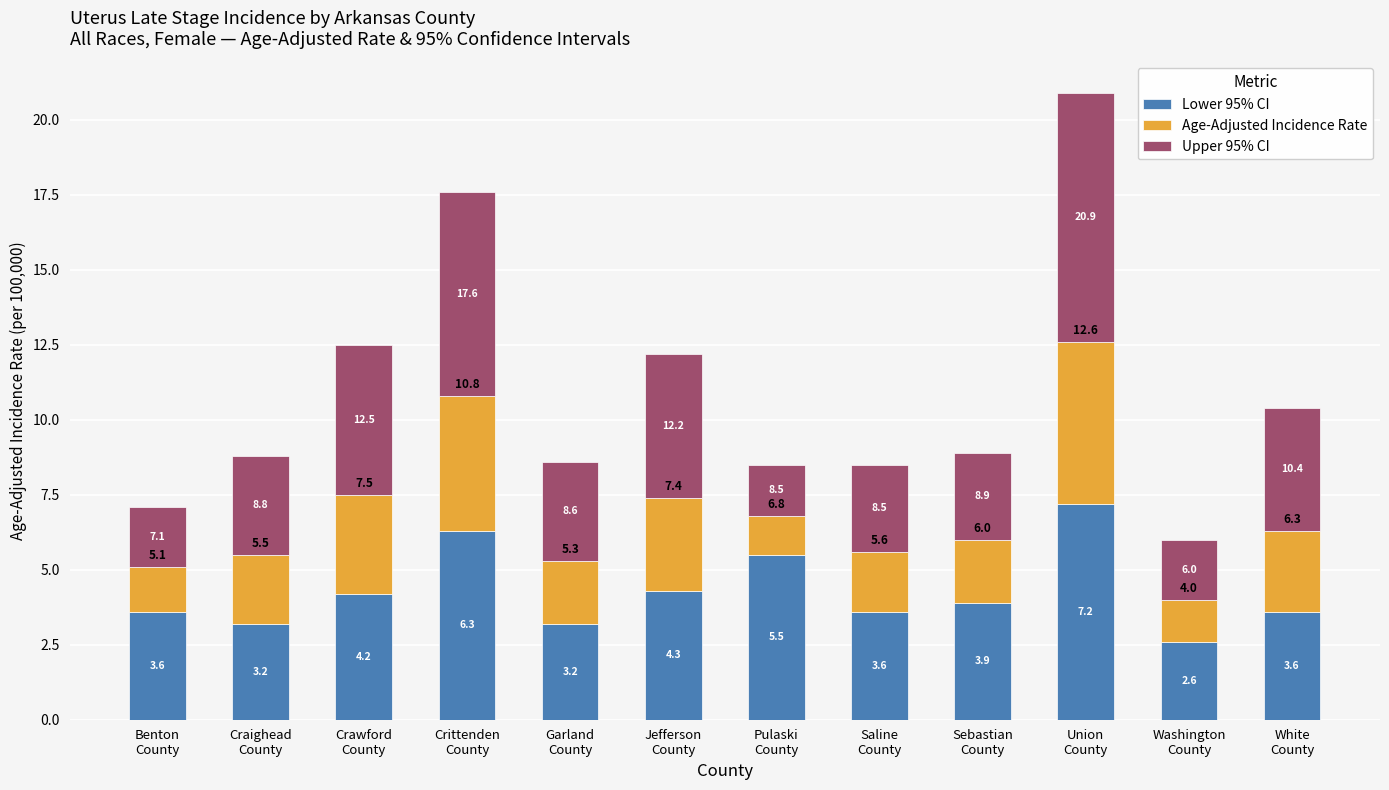

How many bars are there in total?

12